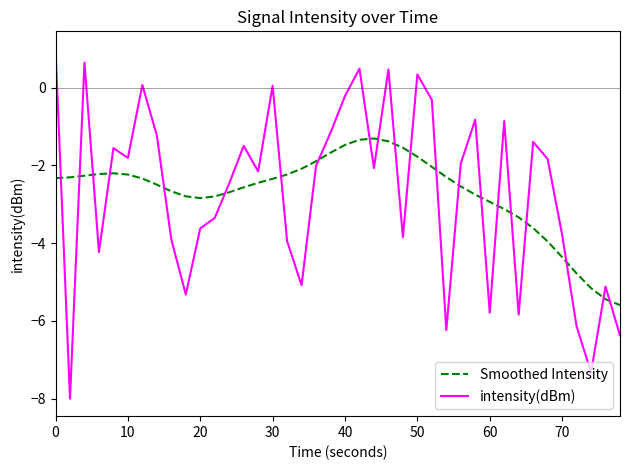

What is the lowest value of the intensity(dBm) series?

-8.0